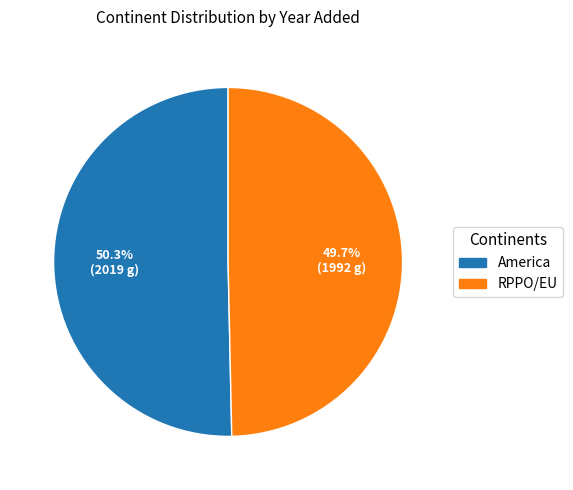

How many segments does this pie chart have?

2